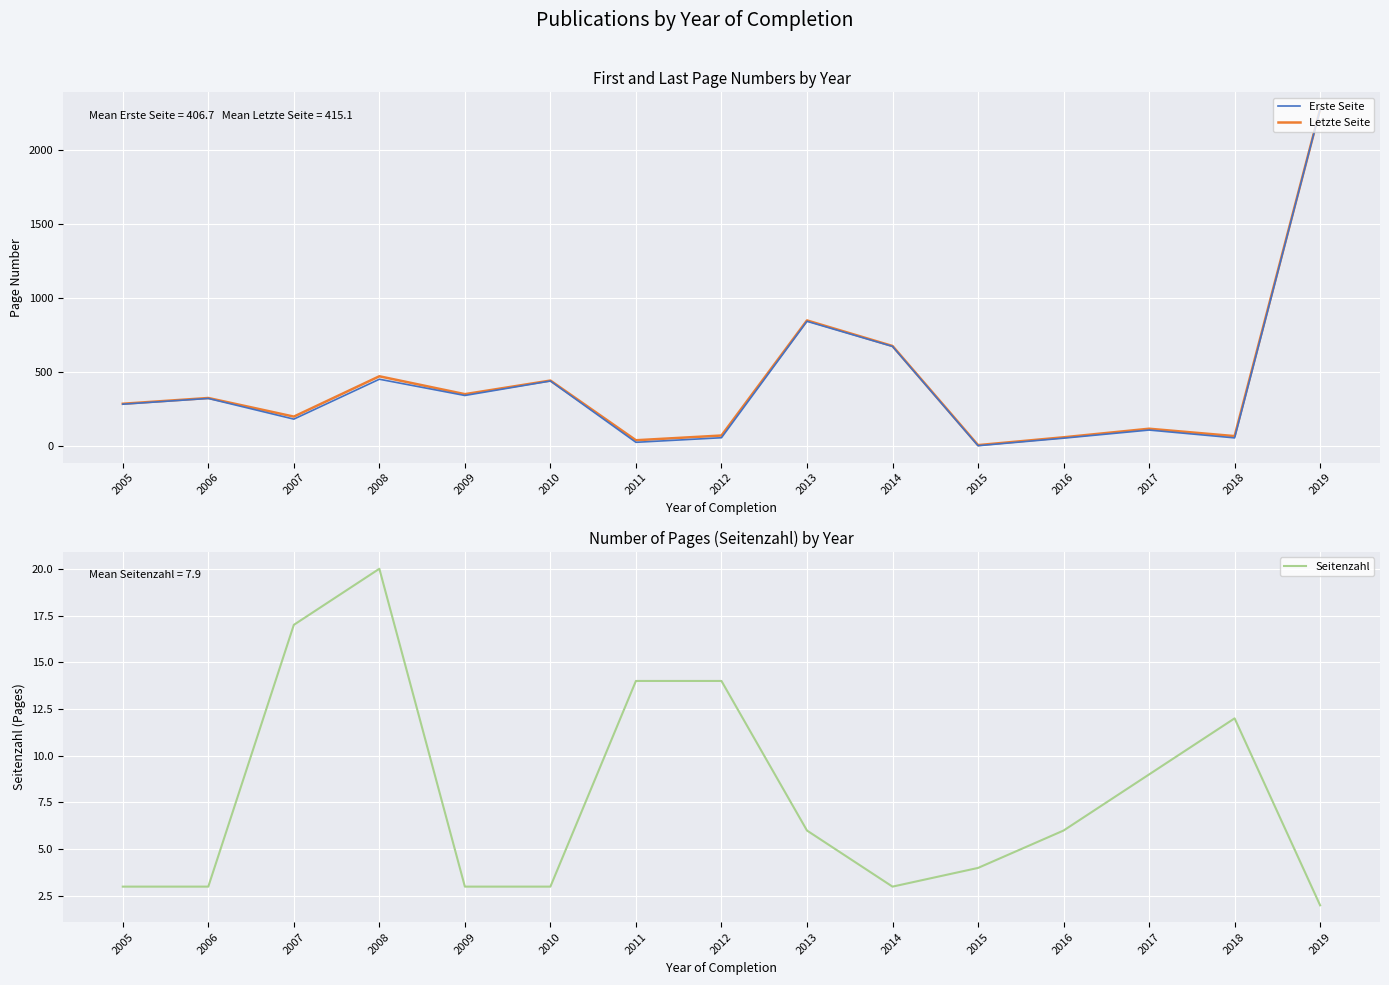

What are all the series names shown in the legend?

Erste Seite, Letzte Seite, Seitenzahl